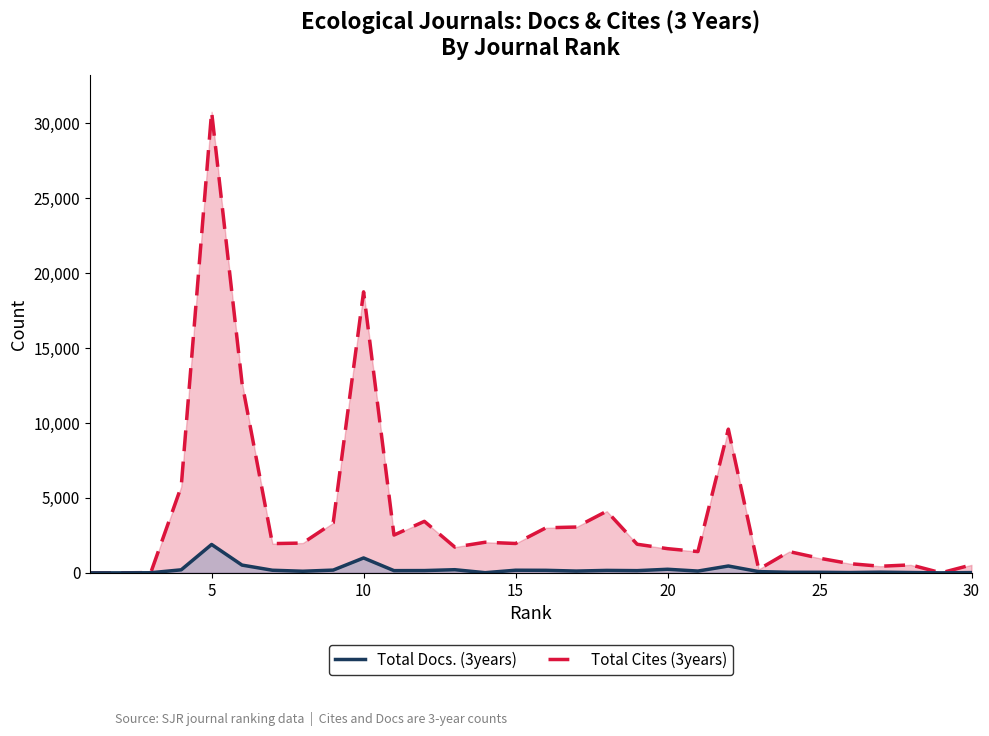

How many values in the Total Cites (3years) series exceed 1952?

14